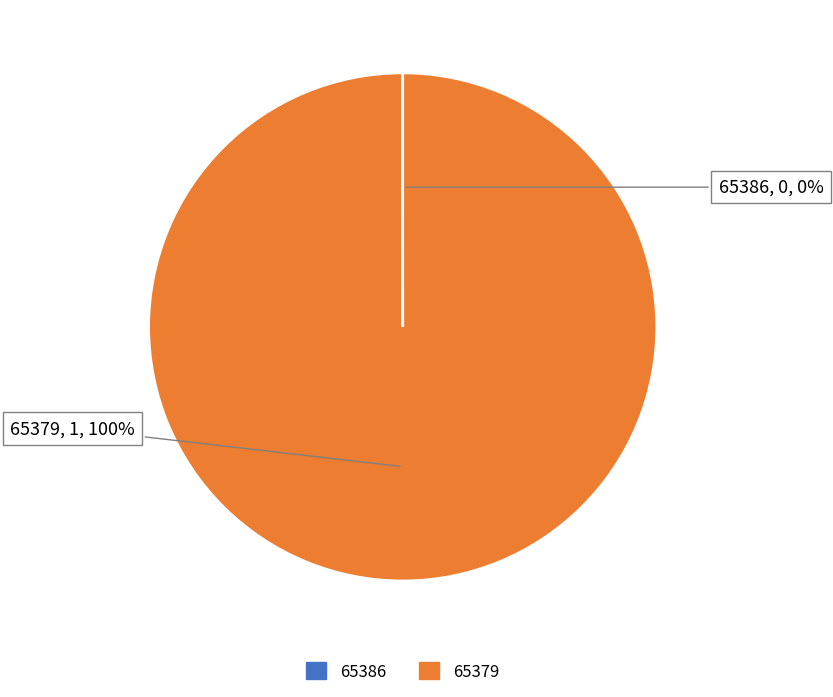

What is the largest slice in the pie chart?

65379